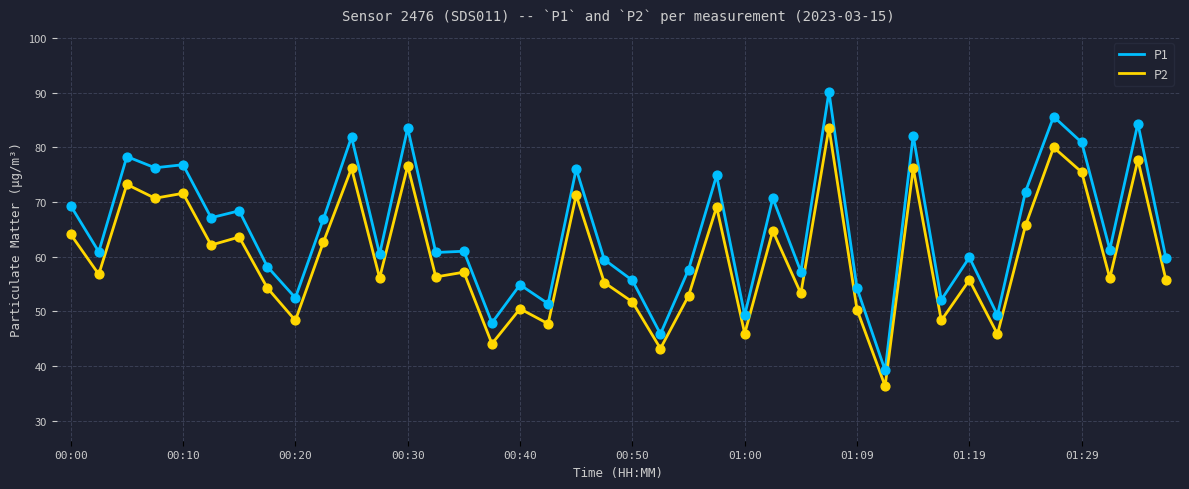

Which series has the largest total across all categories?

P1